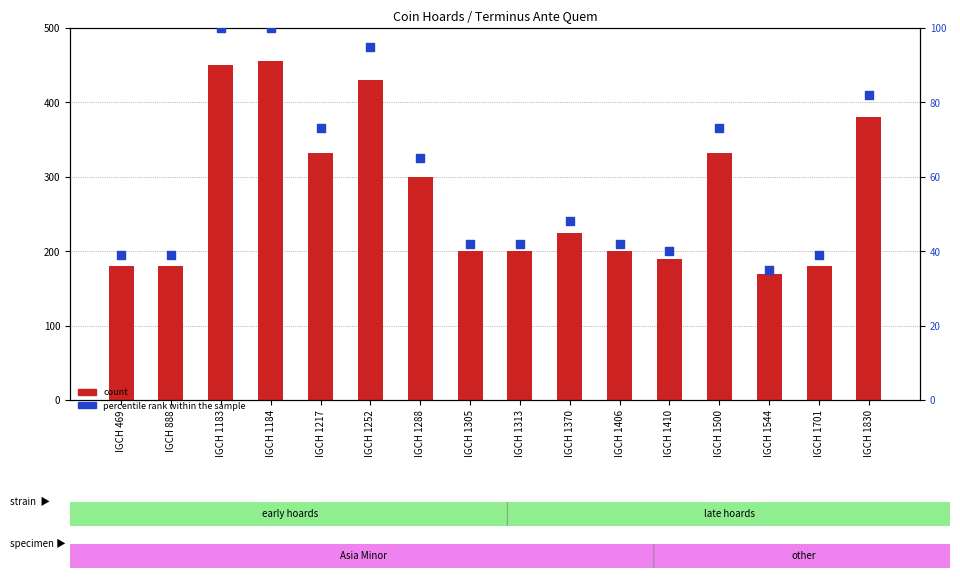

At which category is the sum across all series the highest?

IGCH 1184